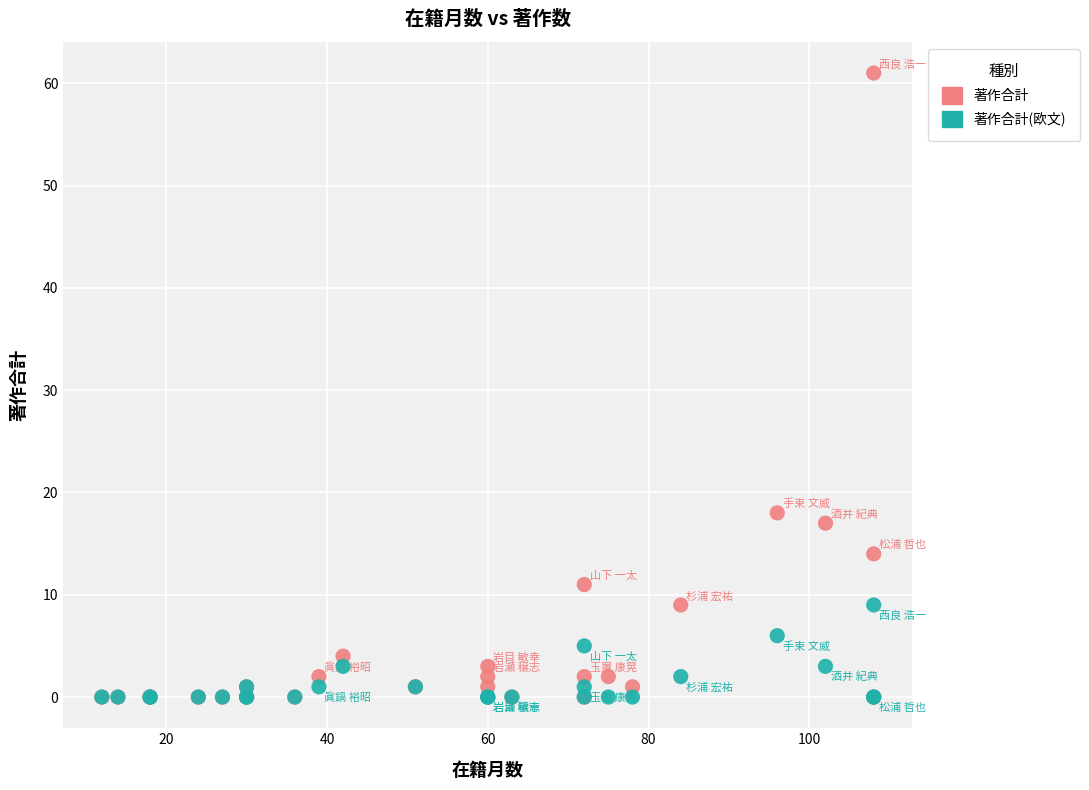

Across all series, what Y value is closest to 30?

18